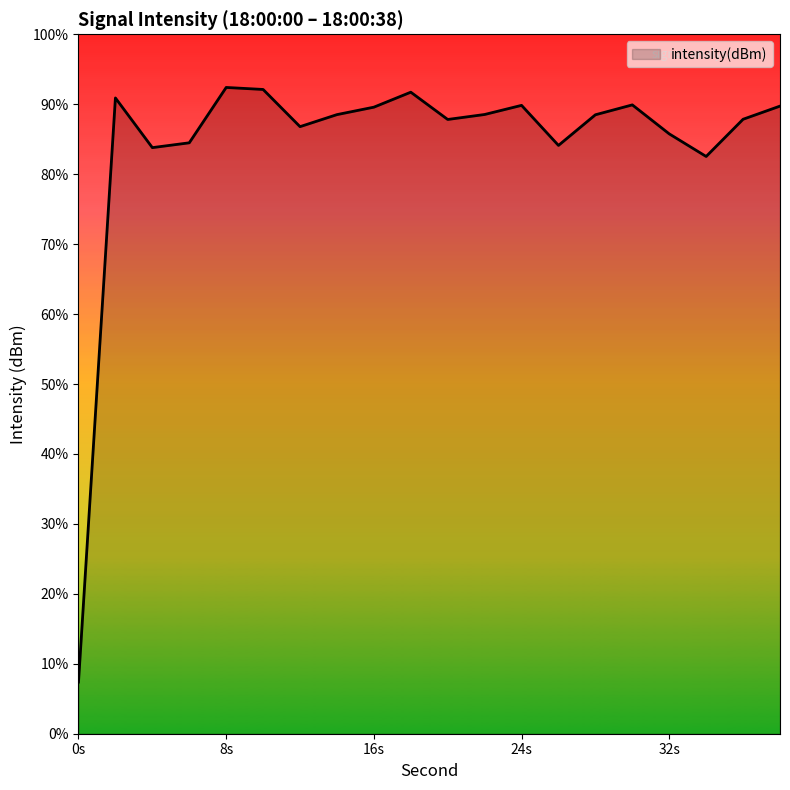

What is the change in value from 18 to 20?

-5.1